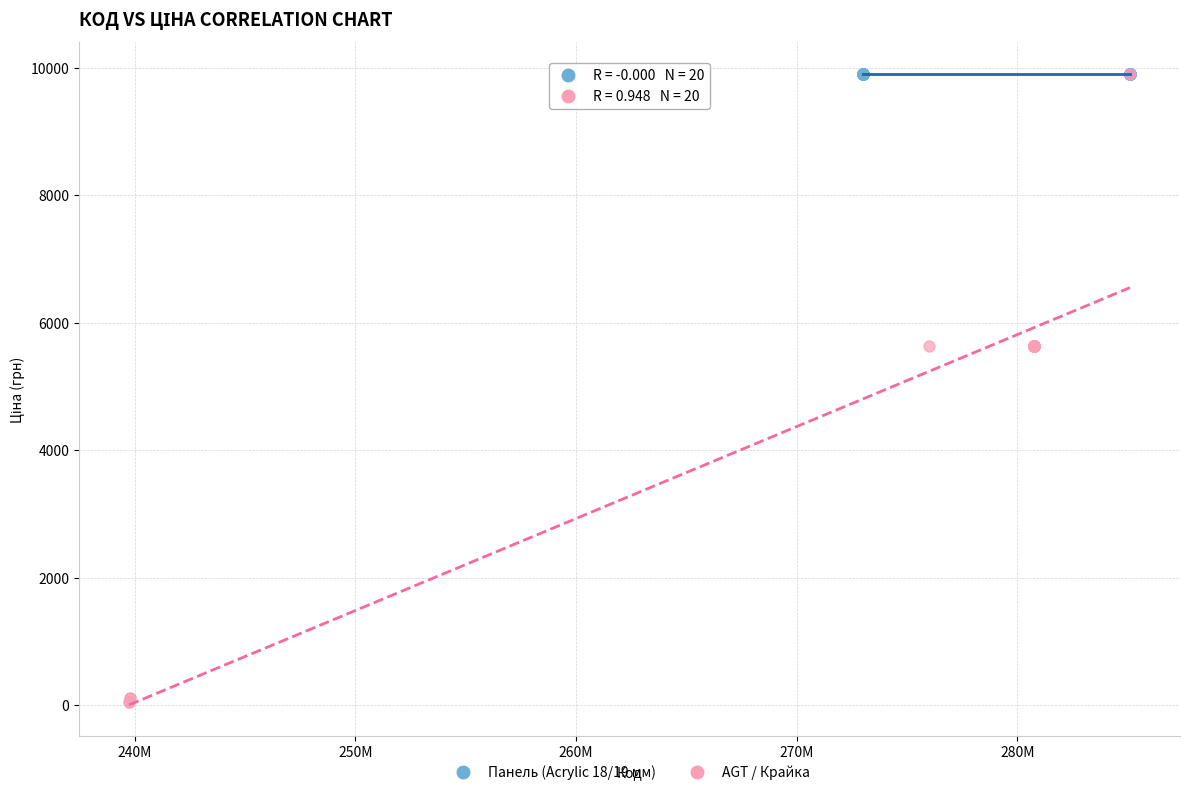

Which series reaches the minimum Y coordinate?

AGT / Крайка